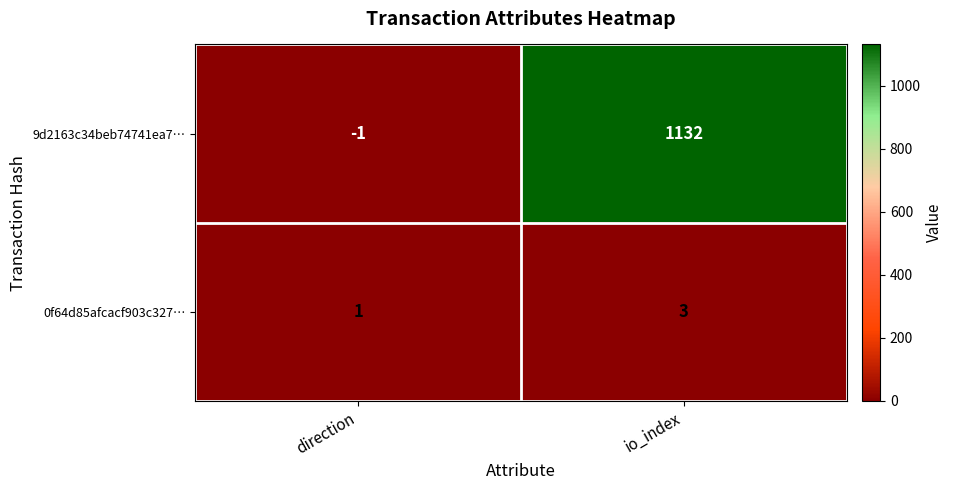

What is the difference between the 9d2163c34beb74741ea7… values at direction and io_index?

1133